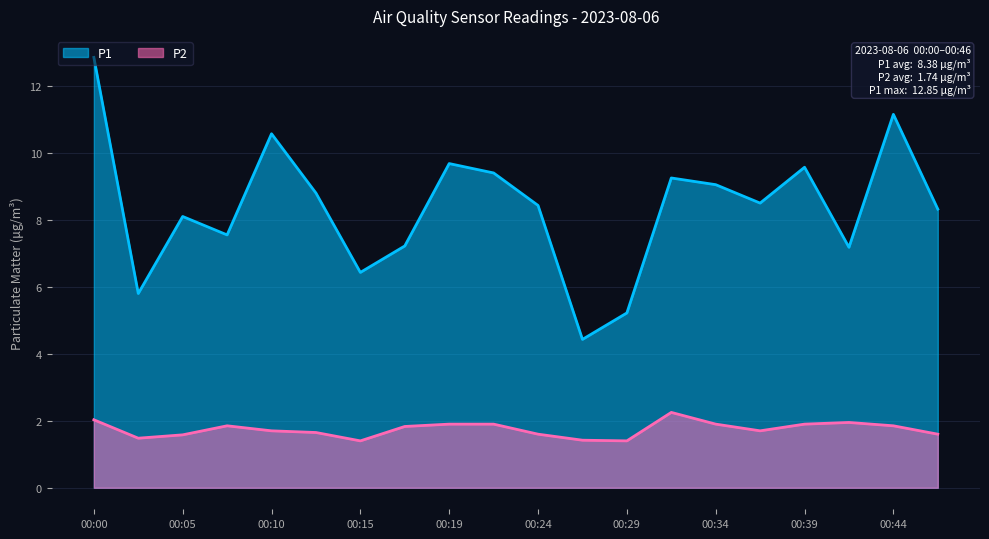

List the series in order of their peak value, highest first.

P1, P2